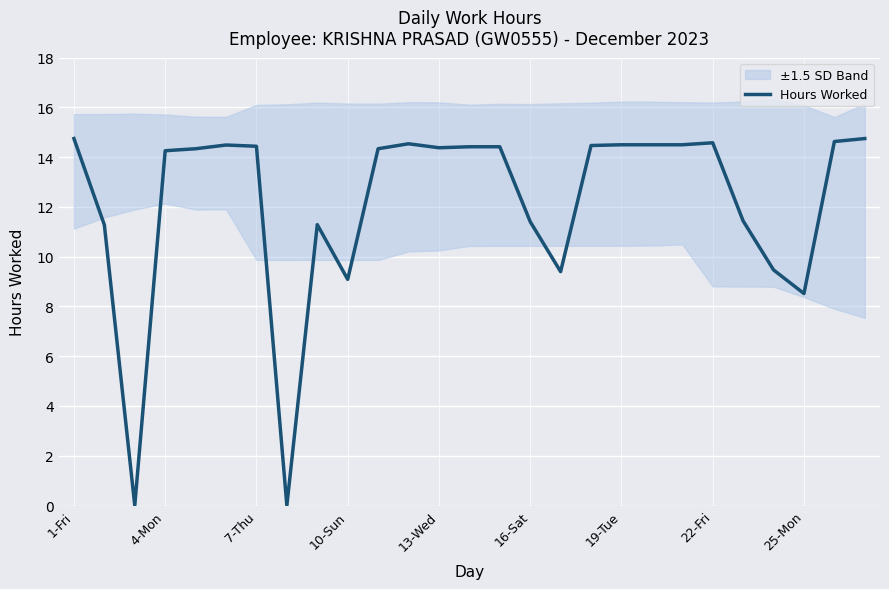

The value of Hours Worked at 19-Tue is 14.5. True or false?

True